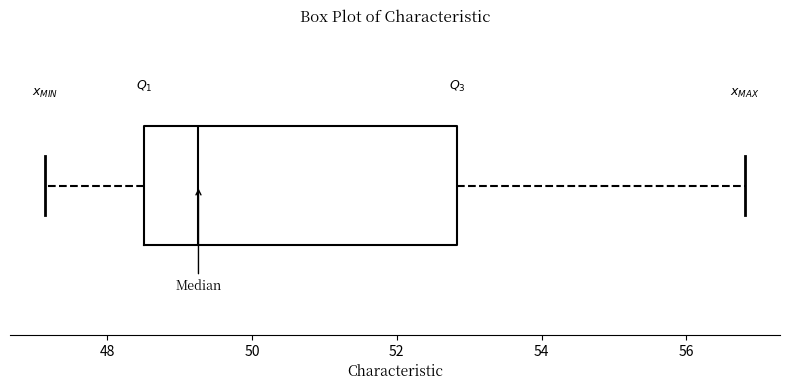

Where is the left edge of the box on the x-axis? The values are not printed on the chart, so give them approximately, as read against the axis.

48.6